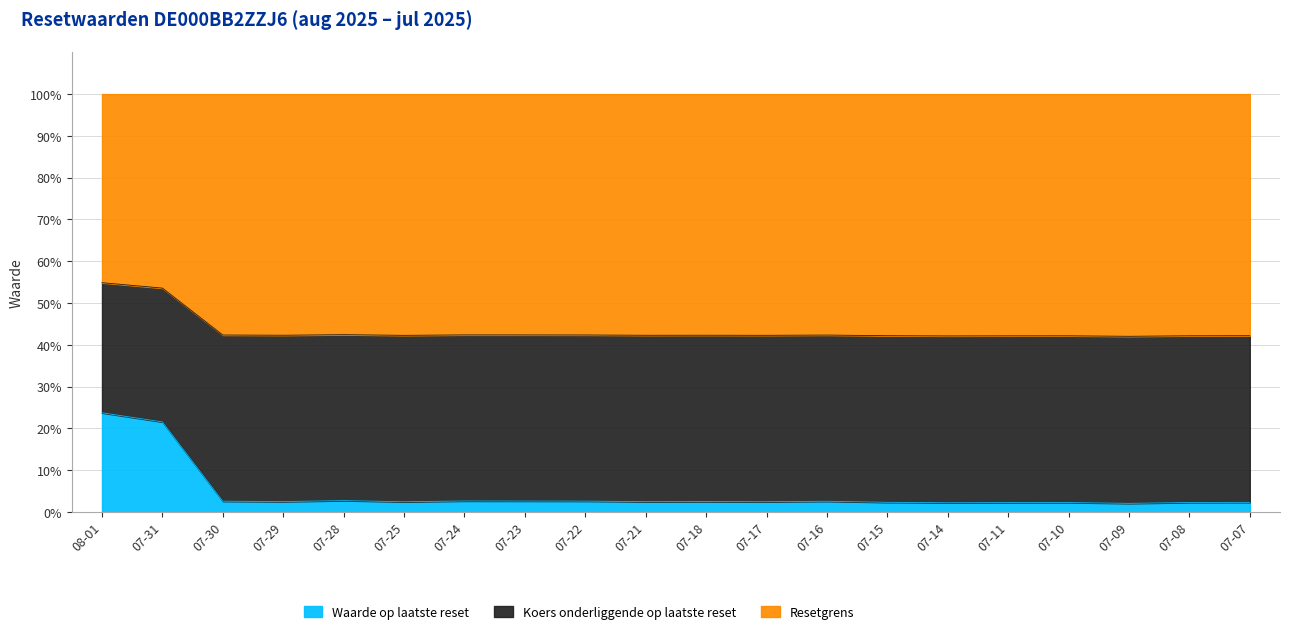

True or false: Waarde op laatste reset has a value of 2.5 at 07-25.

True